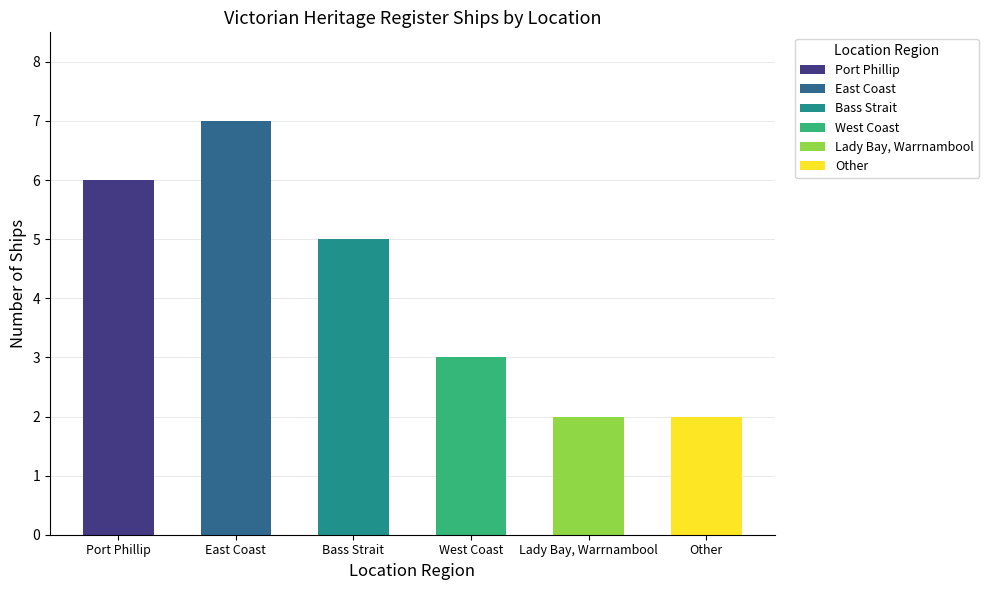

List the labels in order of value, smallest first.

Lady Bay, Warrnambool, Other, West Coast, Bass Strait, Port Phillip, East Coast